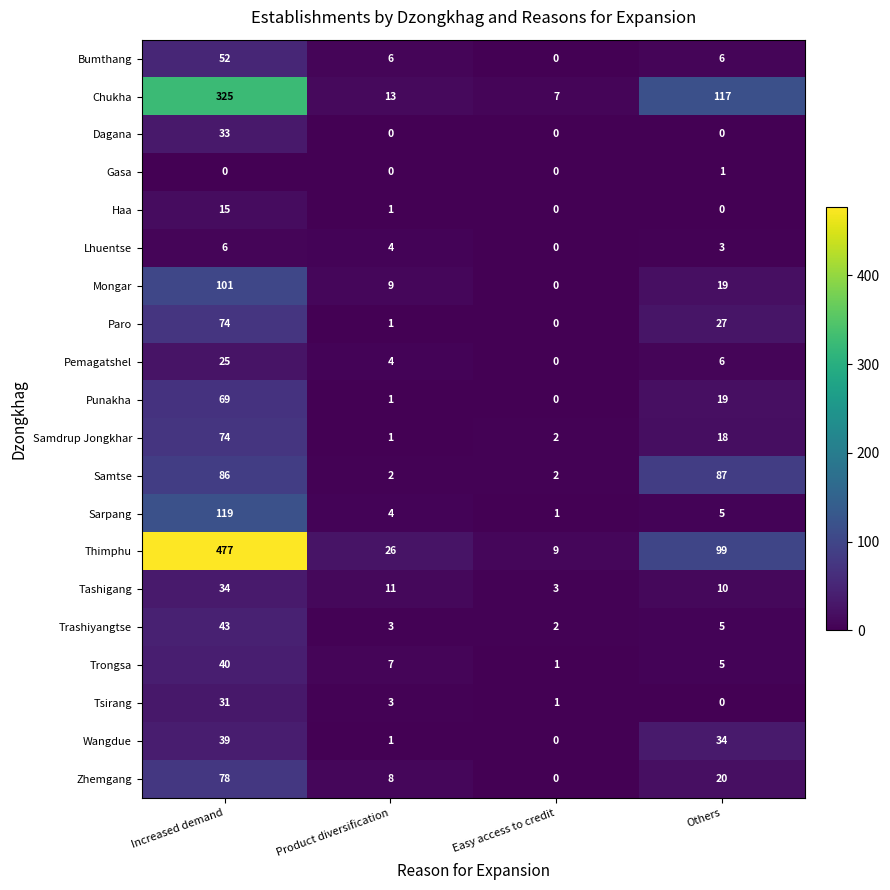

What is the sum of the Pemagatshel values at Increased demand and Easy access to credit?

25